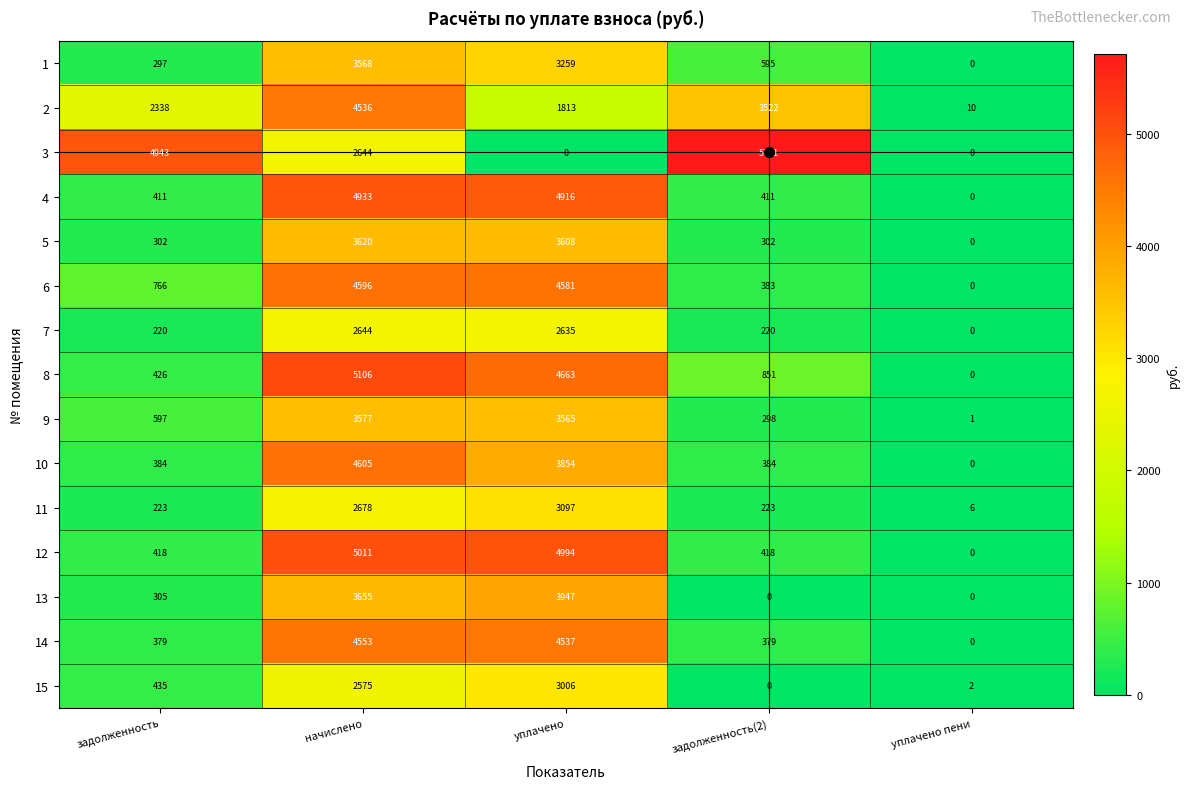

Which label corresponds to the largest value in the chart?

задолженность(2)